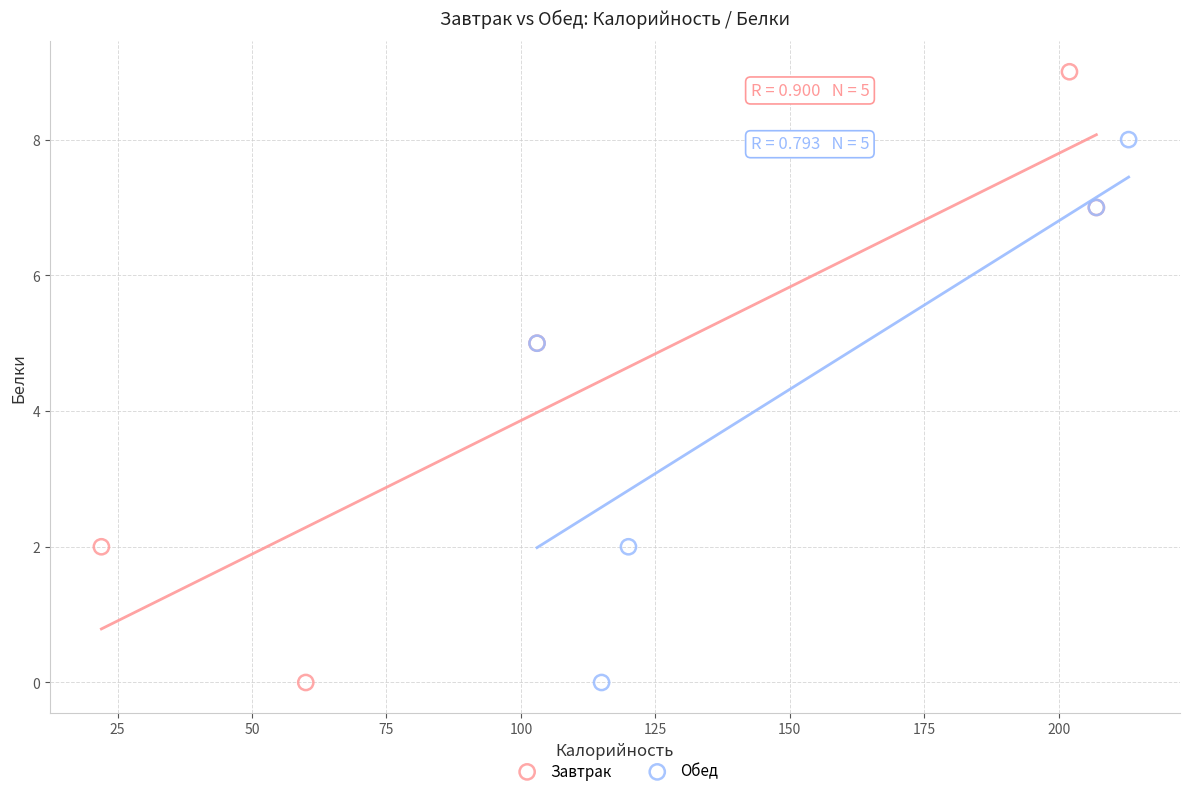

Which series reaches the maximum Y coordinate?

Завтрак